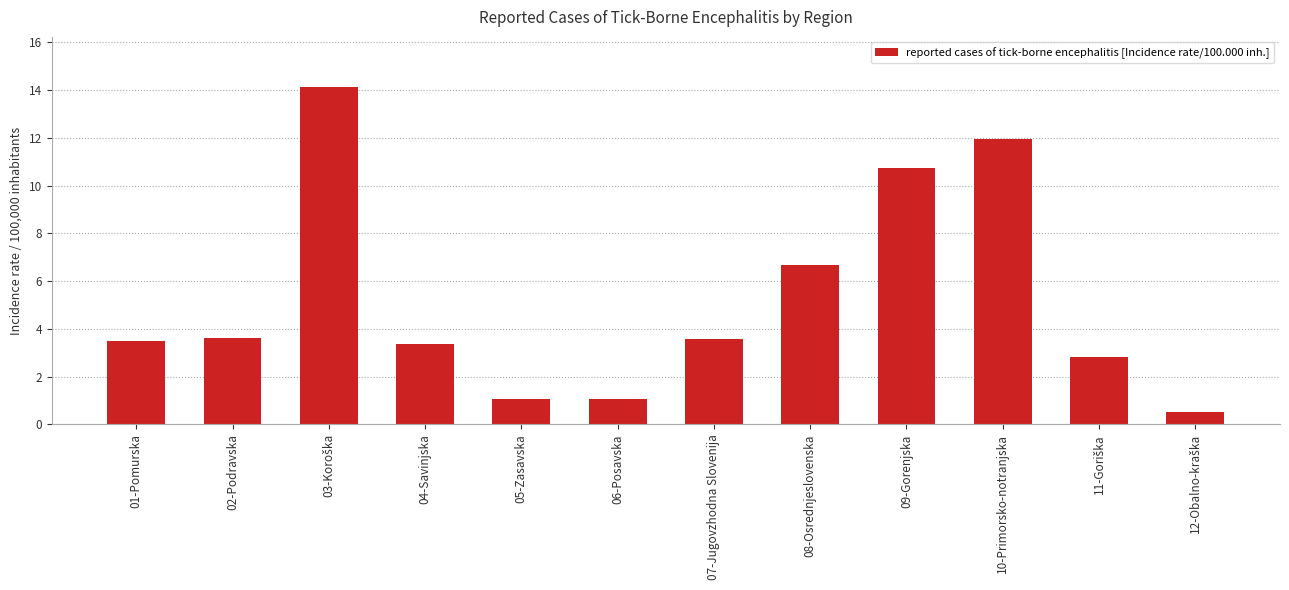

Count the number of data series in this chart.

1